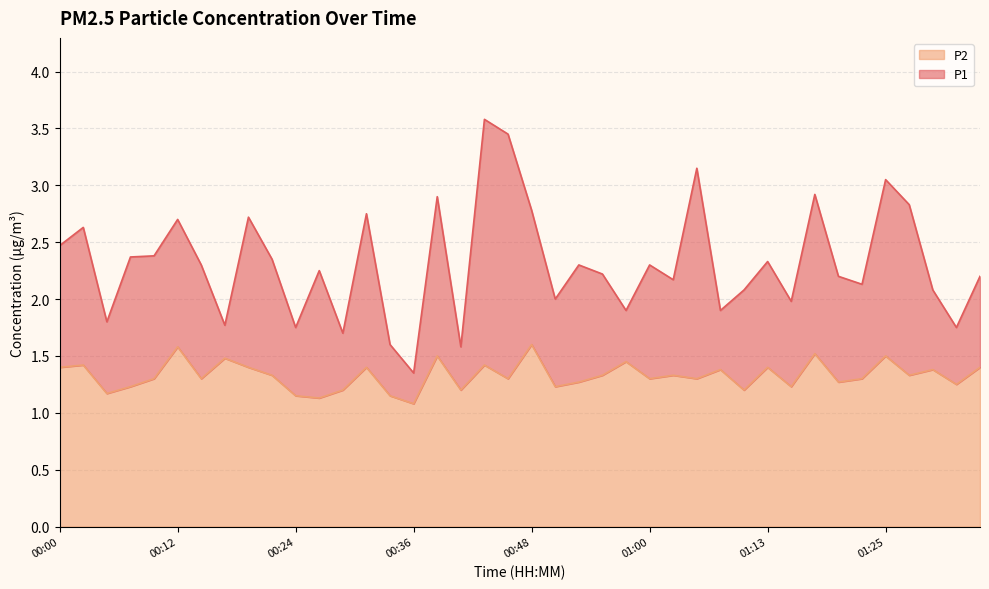

At how many categories does at least one series exceed 2?

28